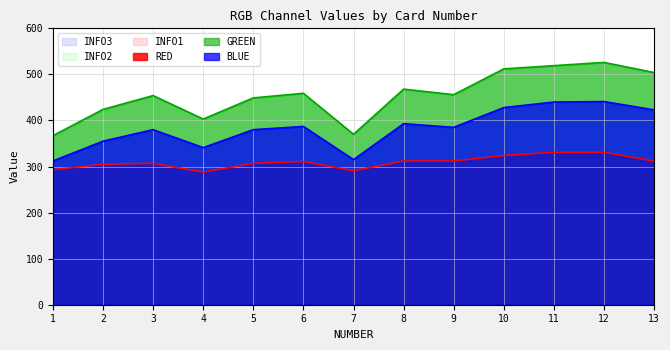

Is it true that BLUE equals 380 at 5?

True